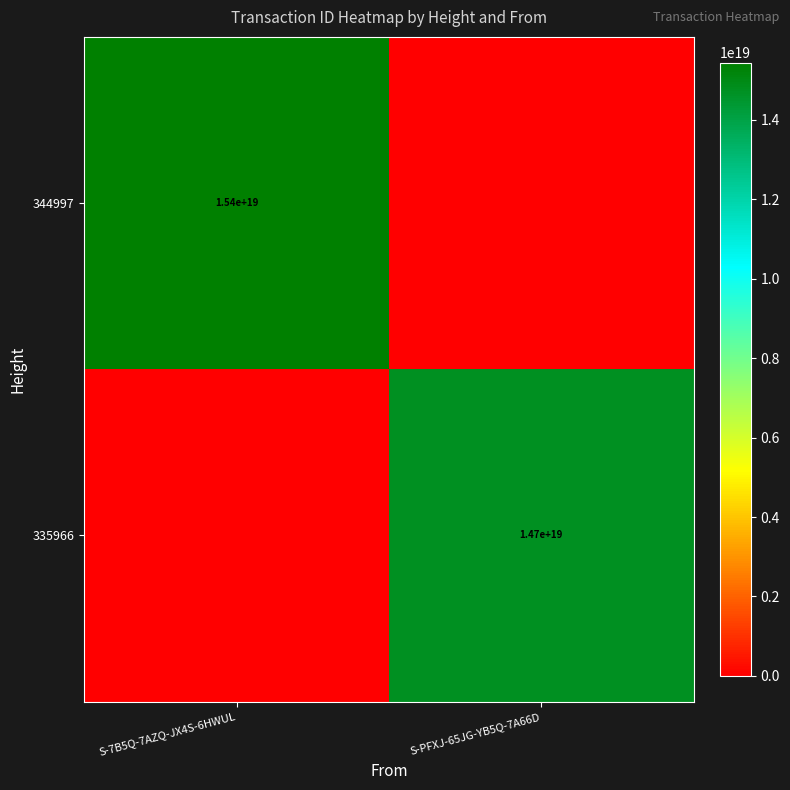

True or false: 335966 has a value of 14700000000000000000 at S-PFXJ-65JG-YB5Q-7A66D.

True